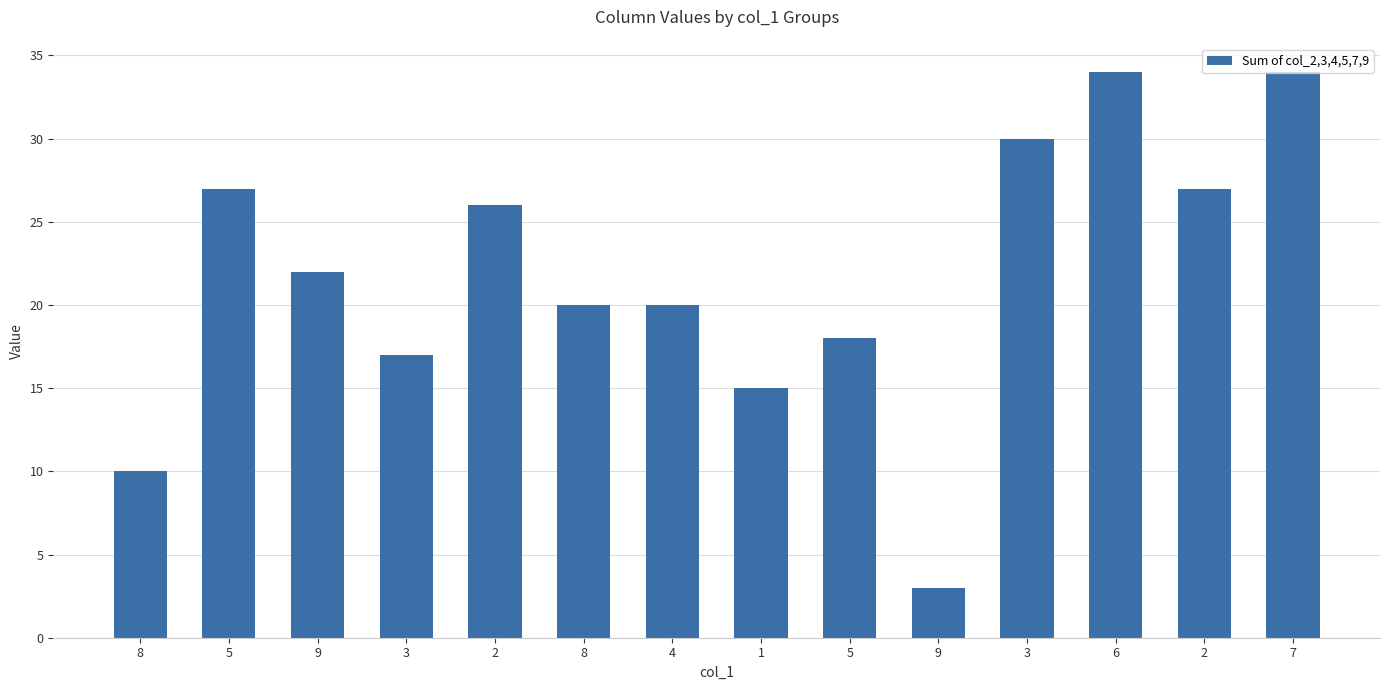

How many data points are less than 22?

7